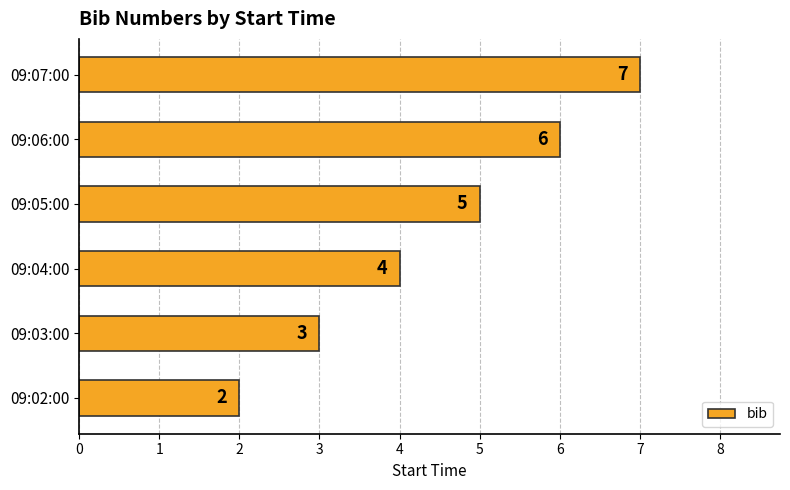

Rank the categories by value from lowest to highest.

09:02:00, 09:03:00, 09:04:00, 09:05:00, 09:06:00, 09:07:00